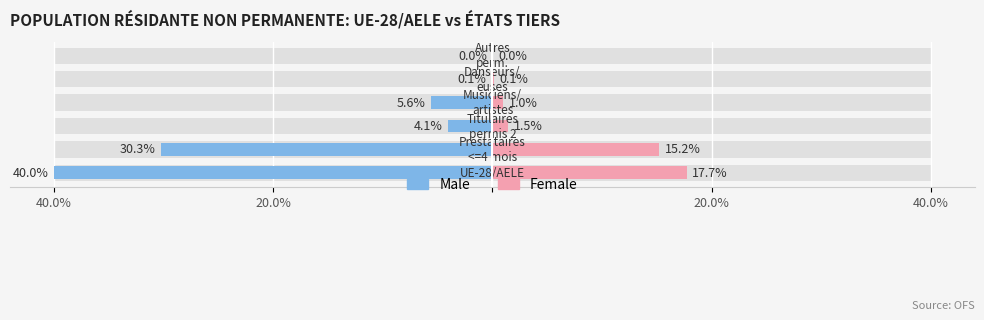

The value of Female at 40.0% is 28.0. True or false?

False